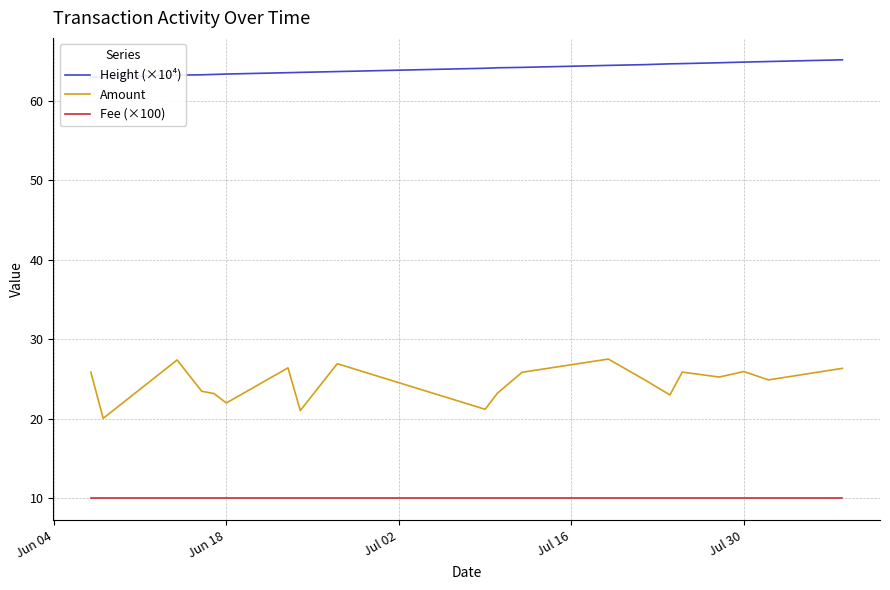

True or false: Fee (×100) has a value of 10.0 at Jun 18.

True